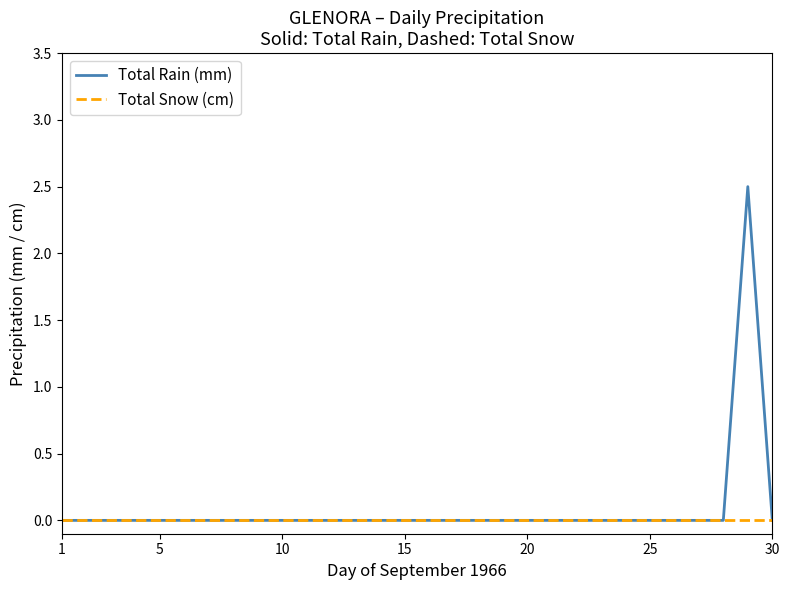

Rank the series by their maximum value, from lowest to highest.

Total Snow (cm), Total Rain (mm)